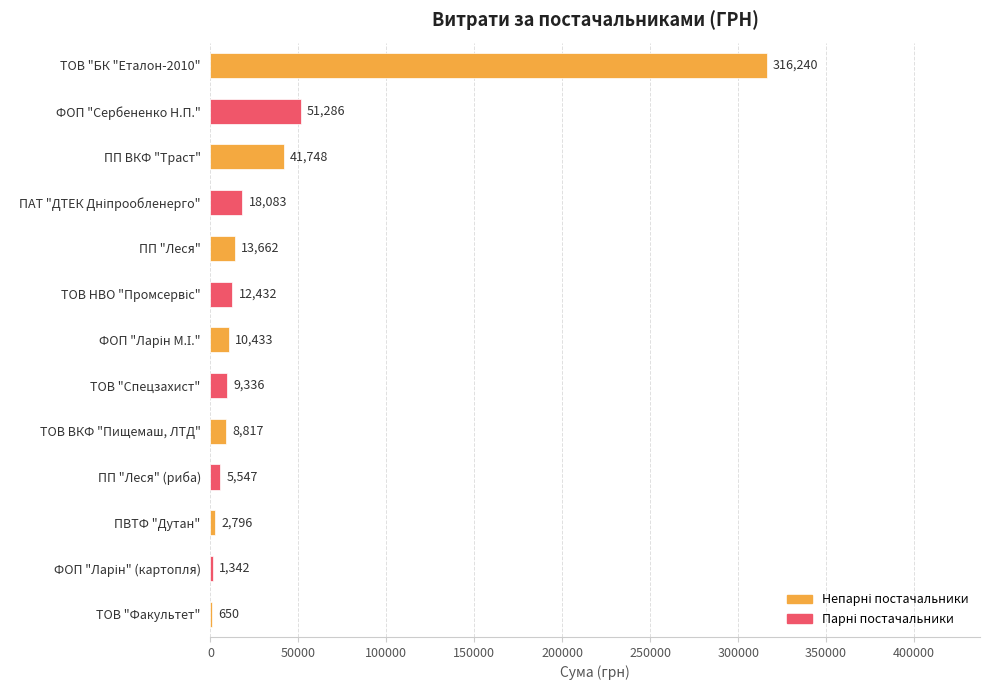

Between ТОВ ВКФ "Пищемаш, ЛТД" and ТОВ "Факультет", which is larger?

ТОВ ВКФ "Пищемаш, ЛТД"